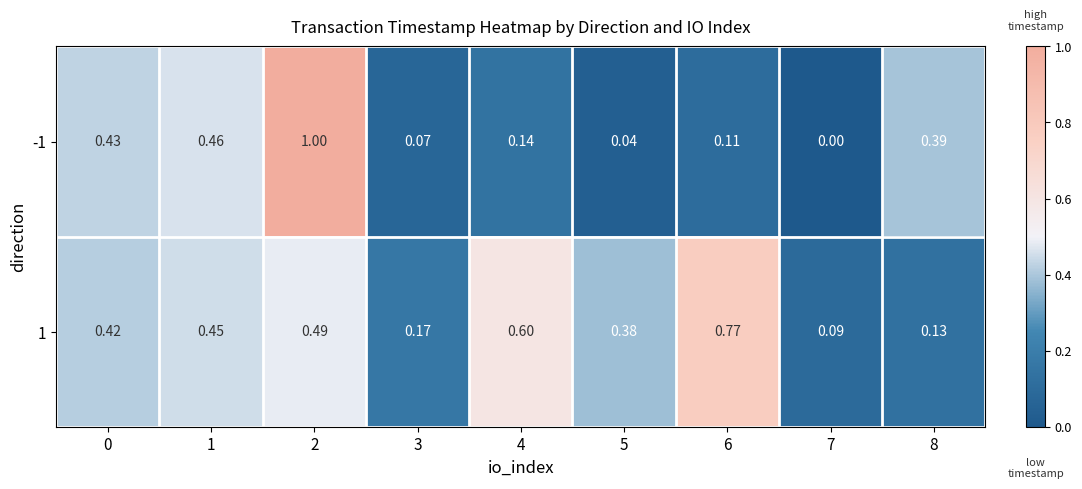

Which label corresponds to the smallest value in the chart?

7